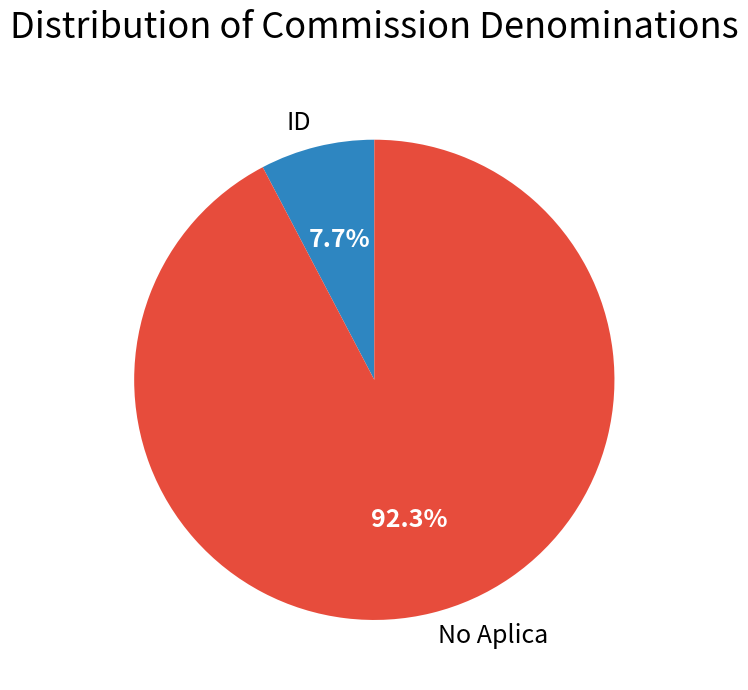

Which slice represents more than half of the pie?

No Aplica